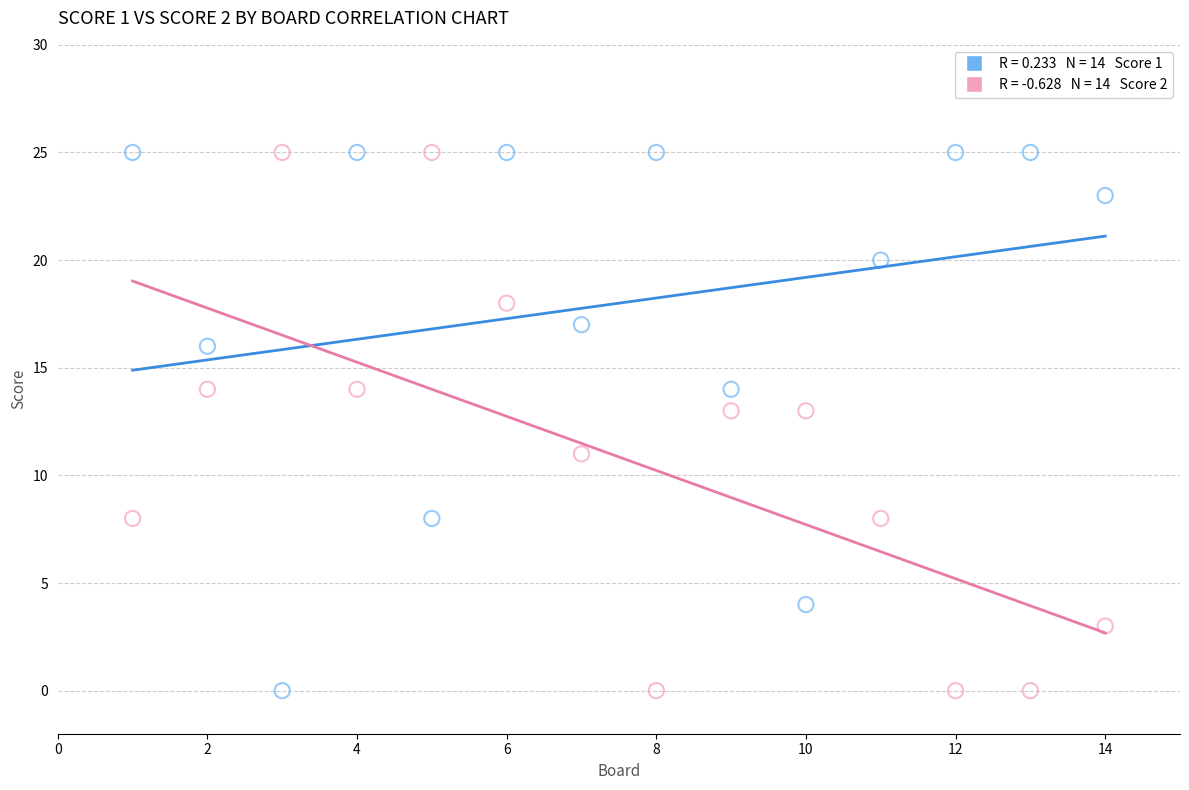

Across all data points, what is the range of Y values (max minus min)?

25